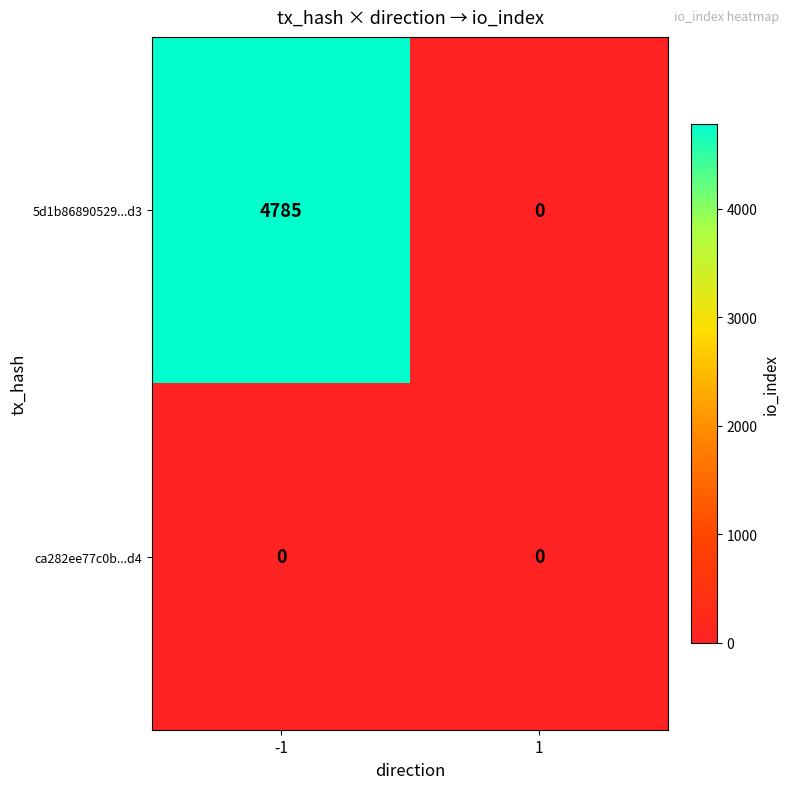

What is the maximum value for 5d1b86890529...d3?

4785